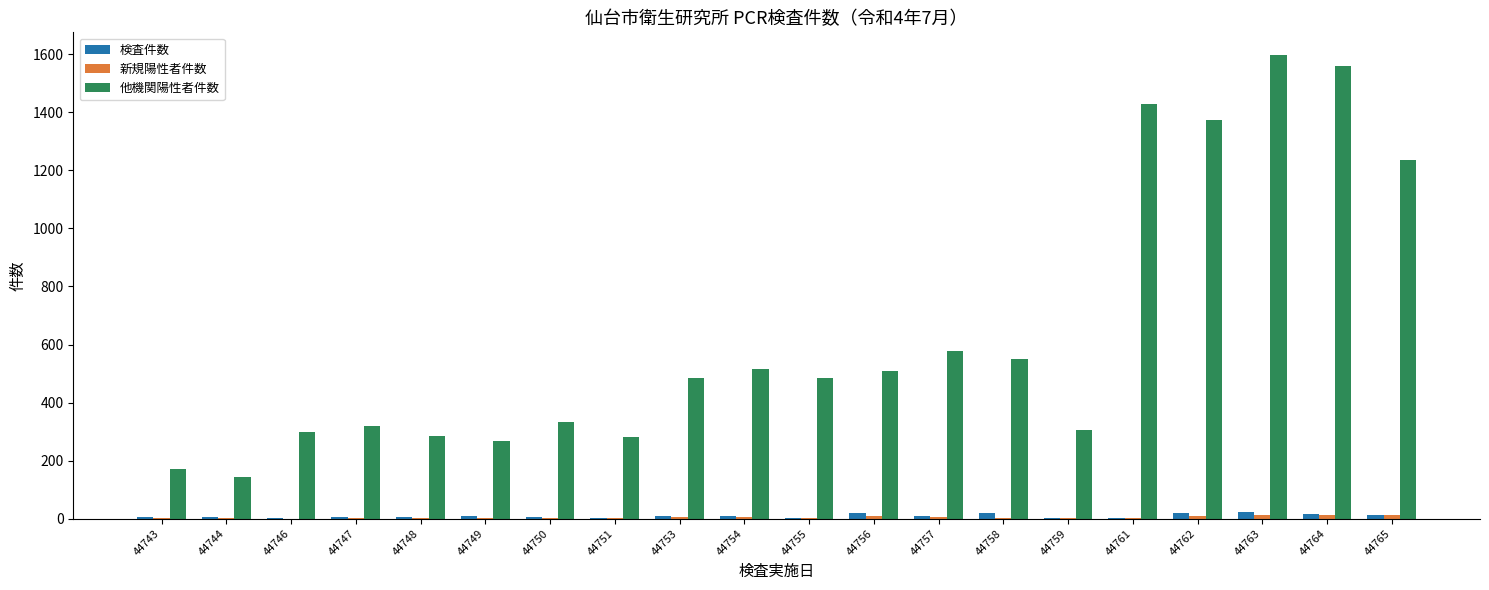

What is the total value across all series at 44758?

570